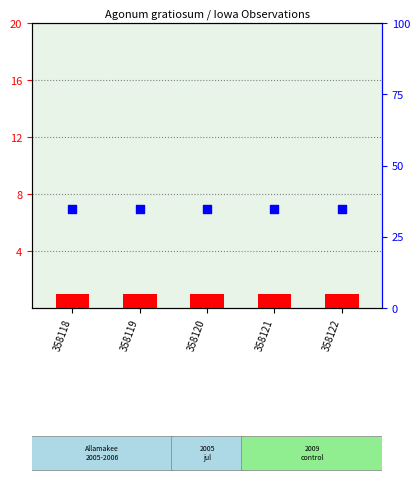

Which series has the widest spread of Y values?

count